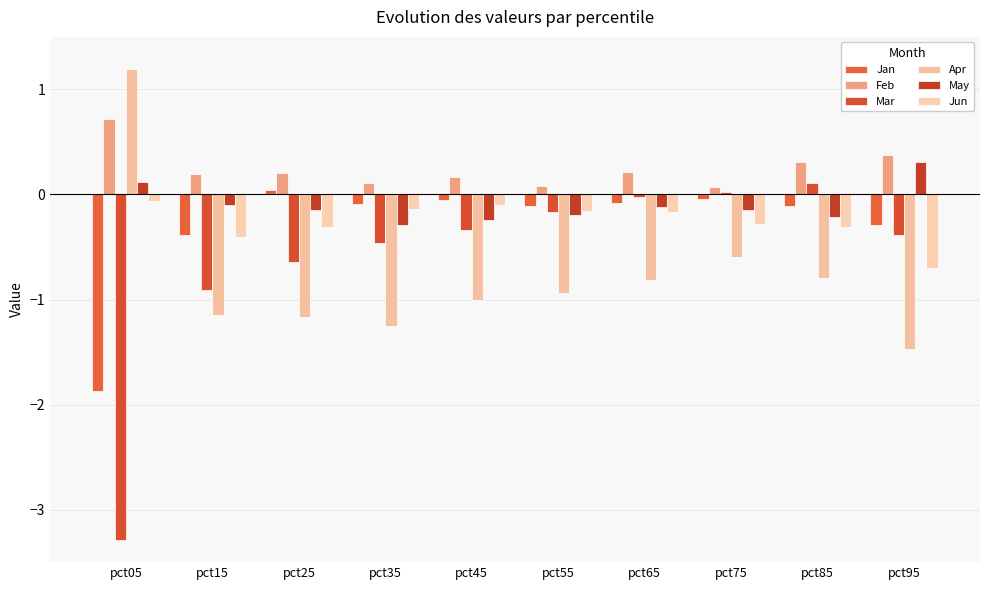

Reading right to left, extract all data points from this chart.

Jan: pct95=-0.3	pct85=-0.1	pct75=-0.0	pct65=-0.1	pct55=-0.1	pct45=-0.1	pct35=-0.1	pct25=0.0	pct15=-0.4	pct05=-1.9
Feb: pct95=0.4	pct85=0.3	pct75=0.1	pct65=0.2	pct55=0.1	pct45=0.2	pct35=0.1	pct25=0.2	pct15=0.2	pct05=0.7
Mar: pct95=-0.4	pct85=0.1	pct75=0.0	pct65=-0.0	pct55=-0.2	pct45=-0.3	pct35=-0.5	pct25=-0.6	pct15=-0.9	pct05=-3.3
Apr: pct95=-1.5	pct85=-0.8	pct75=-0.6	pct65=-0.8	pct55=-0.9	pct45=-1.0	pct35=-1.3	pct25=-1.2	pct15=-1.1	pct05=1.2
May: pct95=0.3	pct85=-0.2	pct75=-0.2	pct65=-0.1	pct55=-0.2	pct45=-0.2	pct35=-0.3	pct25=-0.1	pct15=-0.1	pct05=0.1
Jun: pct95=-0.7	pct85=-0.3	pct75=-0.3	pct65=-0.2	pct55=-0.2	pct45=-0.1	pct35=-0.1	pct25=-0.3	pct15=-0.4	pct05=-0.1